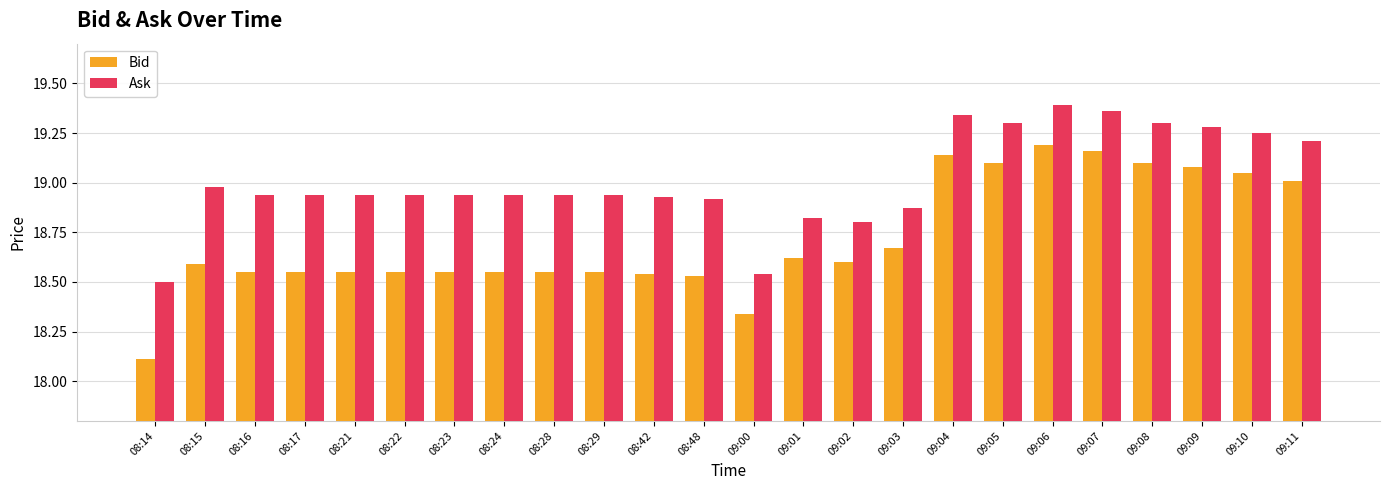

What is the minimum value for Bid?

18.1